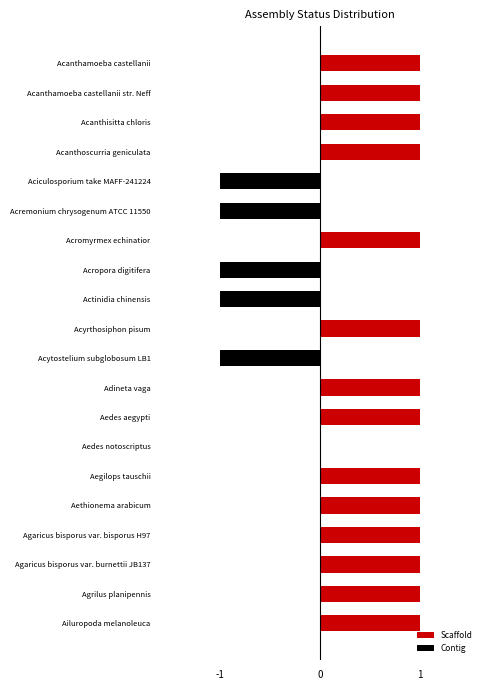

Does the chart contain stacked bars?

No